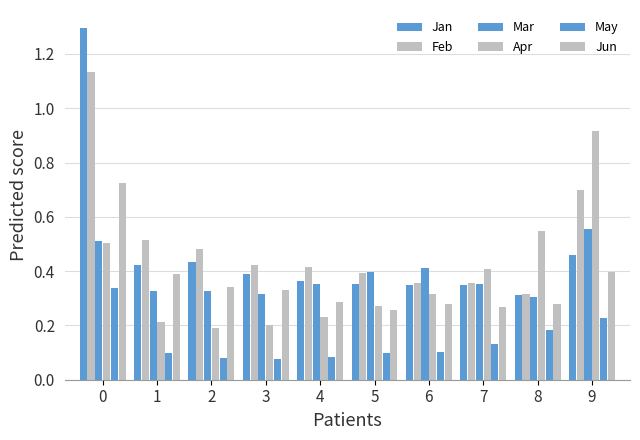

What is the value of the Feb bar at the 1st from the left?

1.1